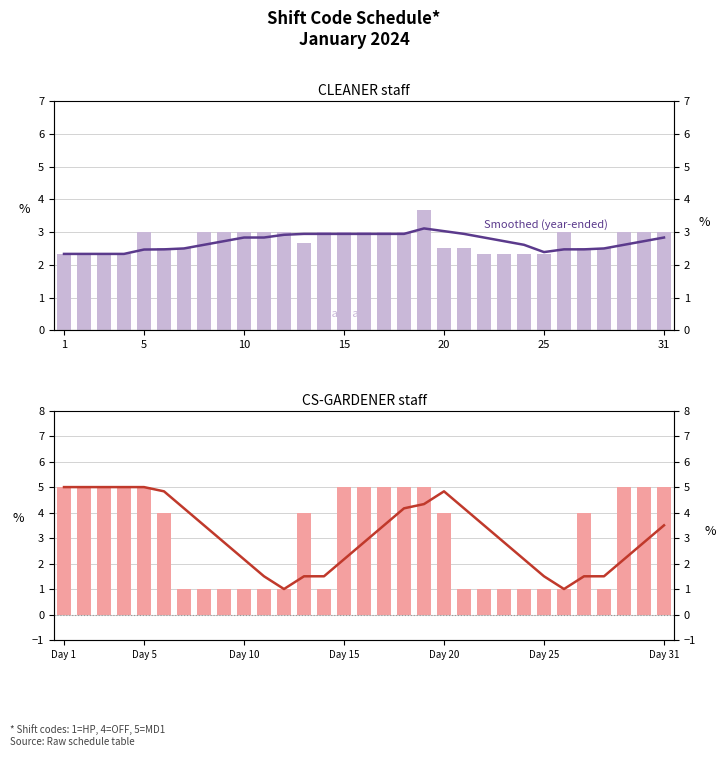

True or false: Smoothed (year-ended) has a value of 3.0 at Day 20.

False